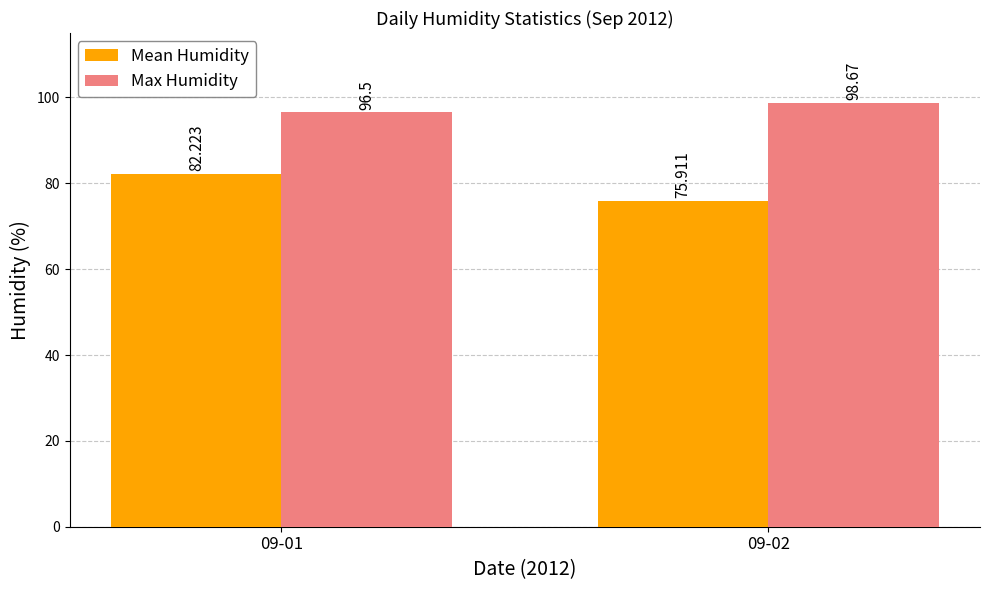

Does the chart contain any negative values?

No